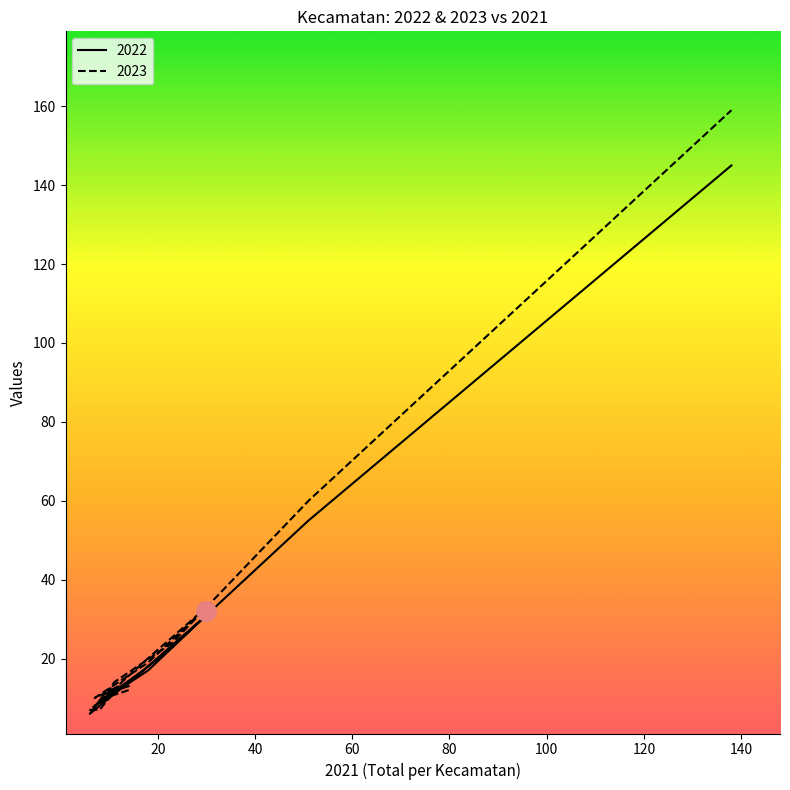

Which series has the largest total across all categories?

2023